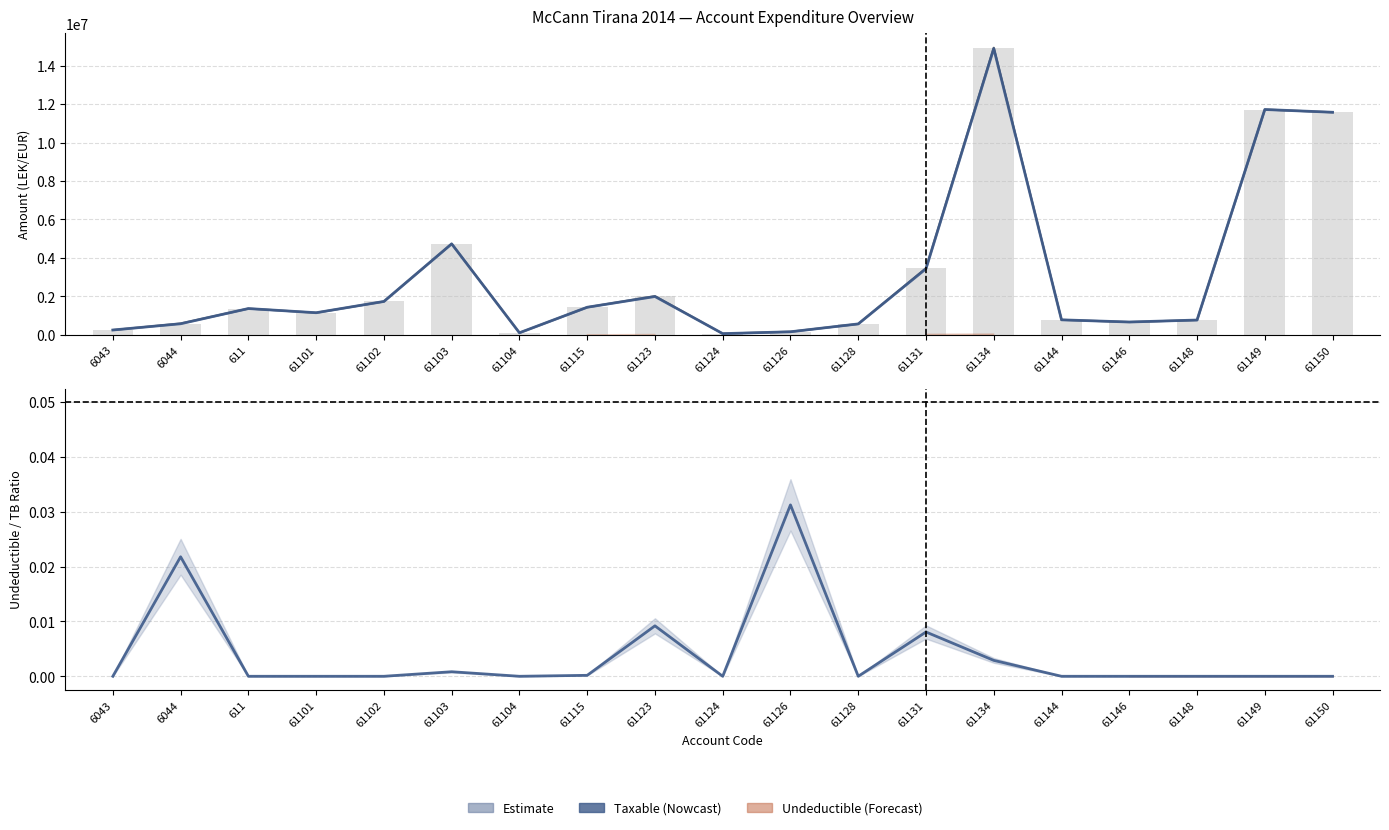

True or false: TB has a value of 2010362.2 at 61123.

True